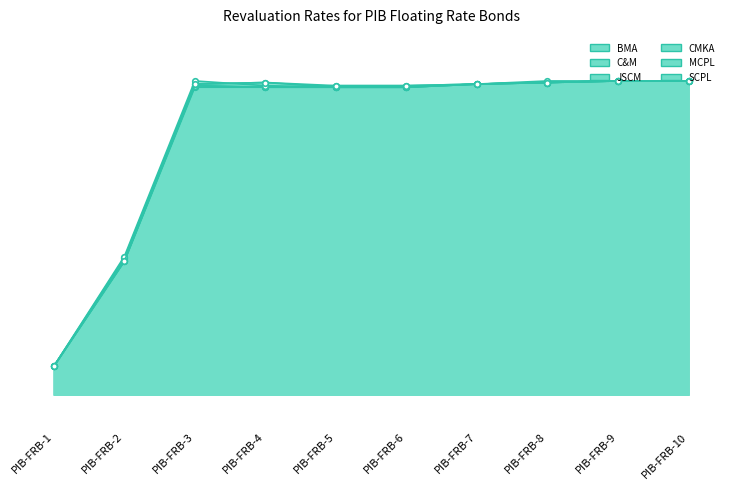

Which series has the largest range (max minus min)?

BMA